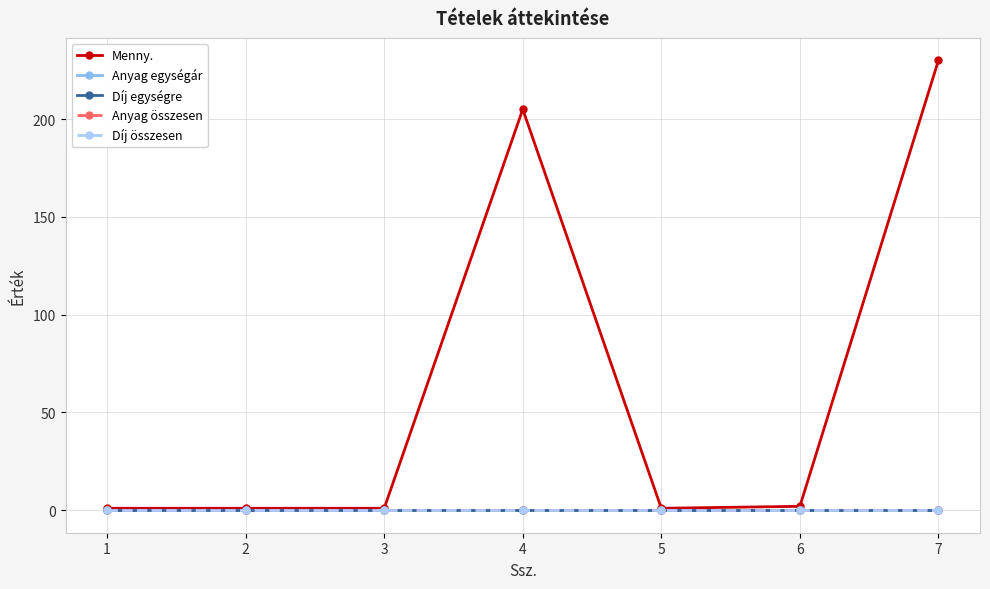

Between 3 and 4, which series saw the biggest shift?

Menny.